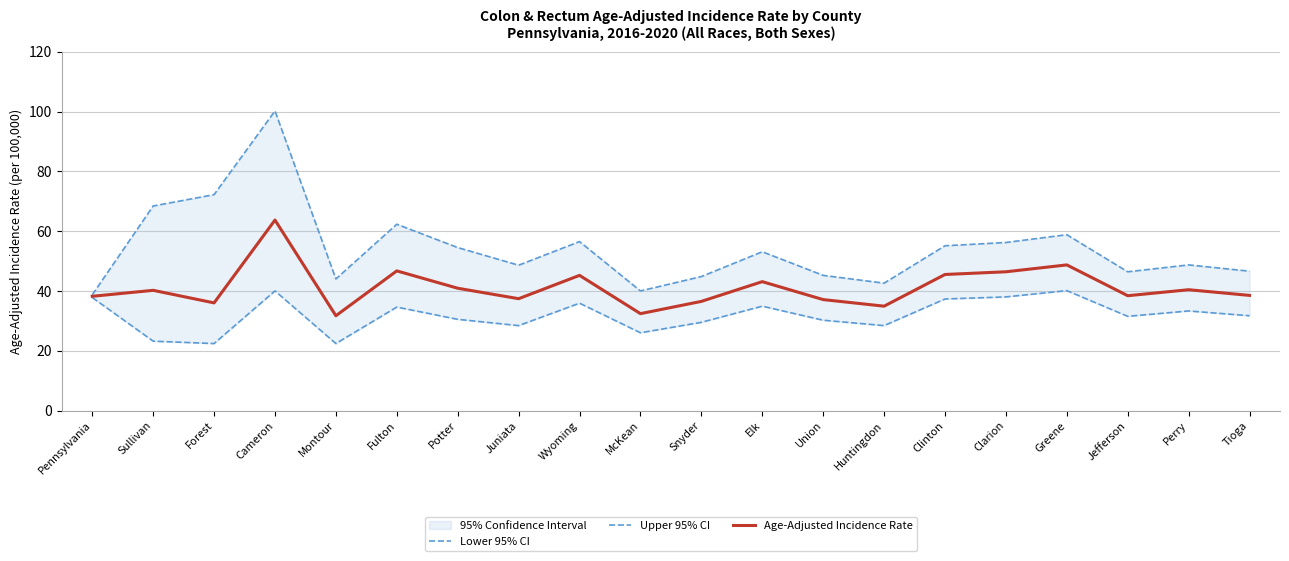

What is the sum of all Lower 95% CI values?

636.1